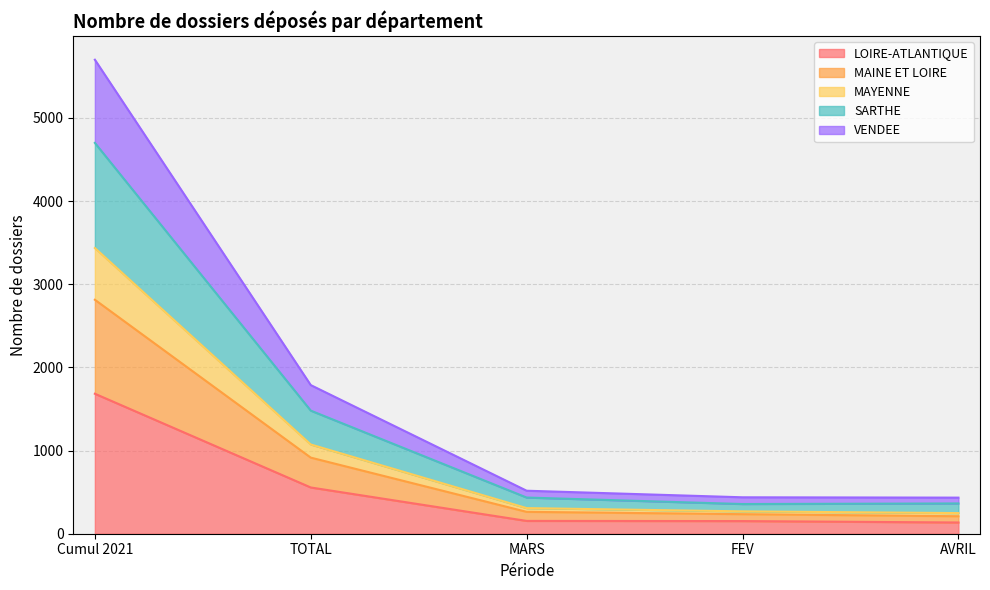

At which label does MAYENNE reach its peak?

Cumul 2021